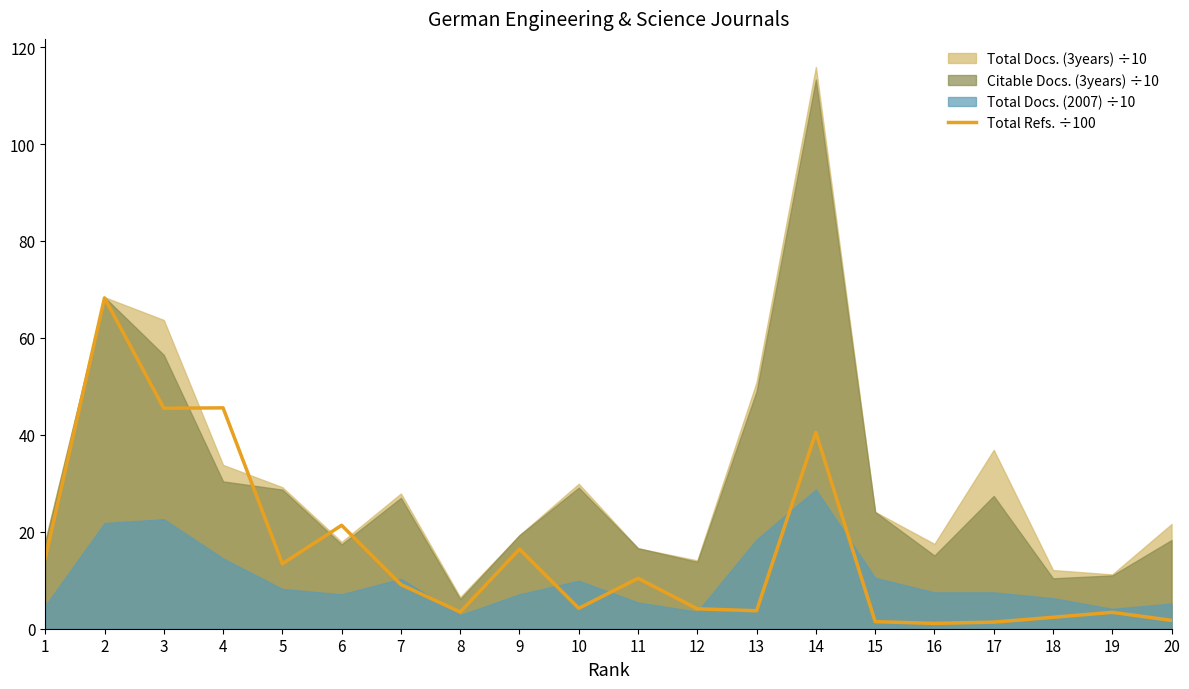

Where is Total Refs. ÷100 nearest to the value 34?

14